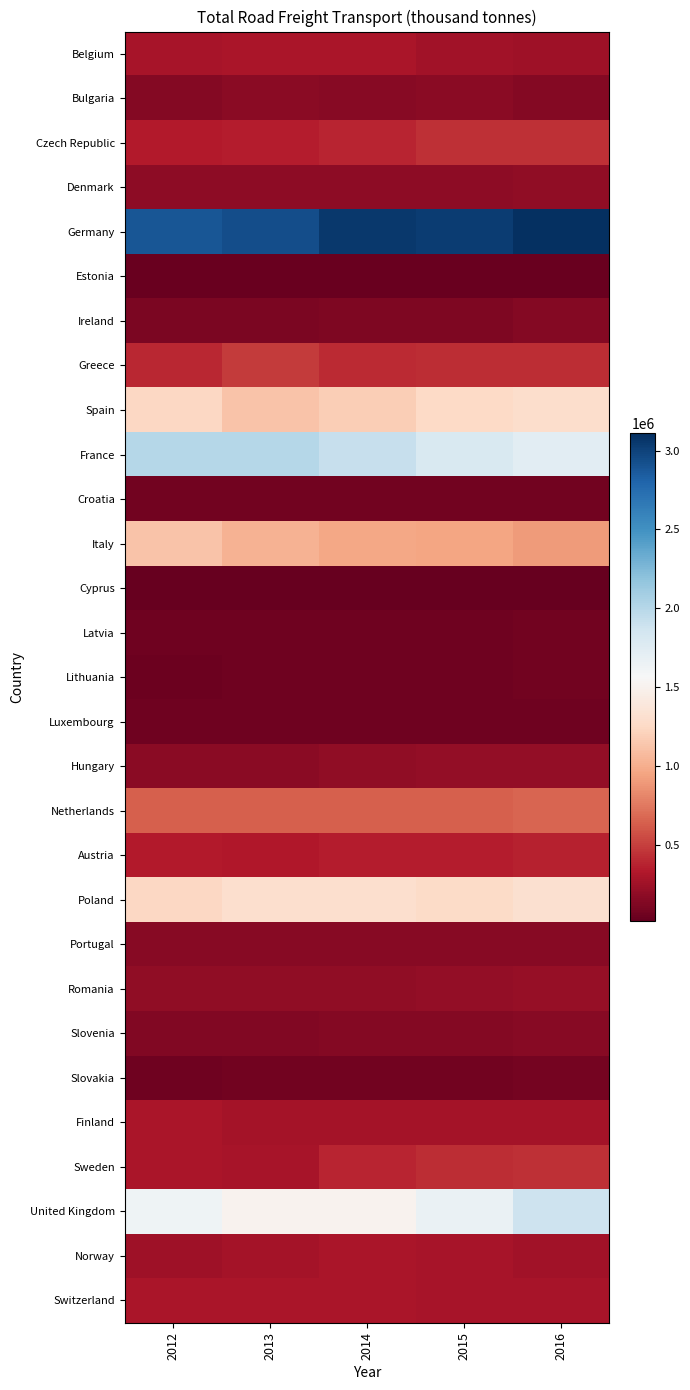

Between 2012 and 2014, which is larger?

2014